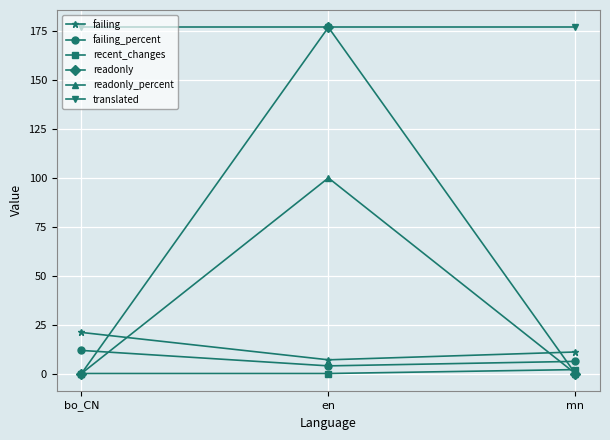

Which series changed the most between bo_CN and mn?

failing